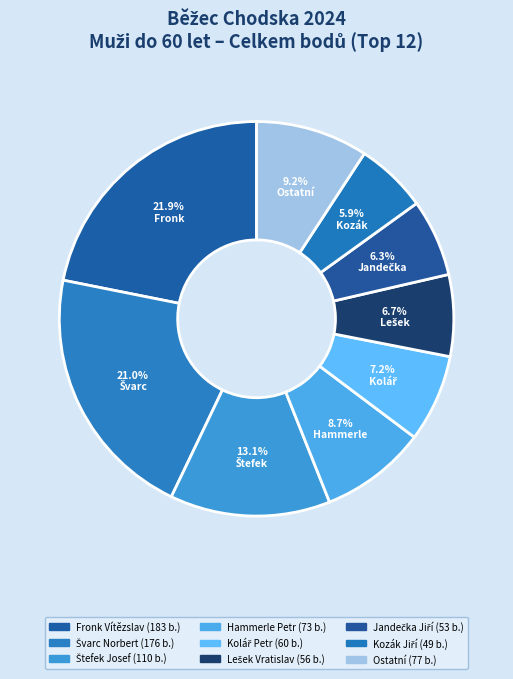

How many segments does this pie chart have?

9